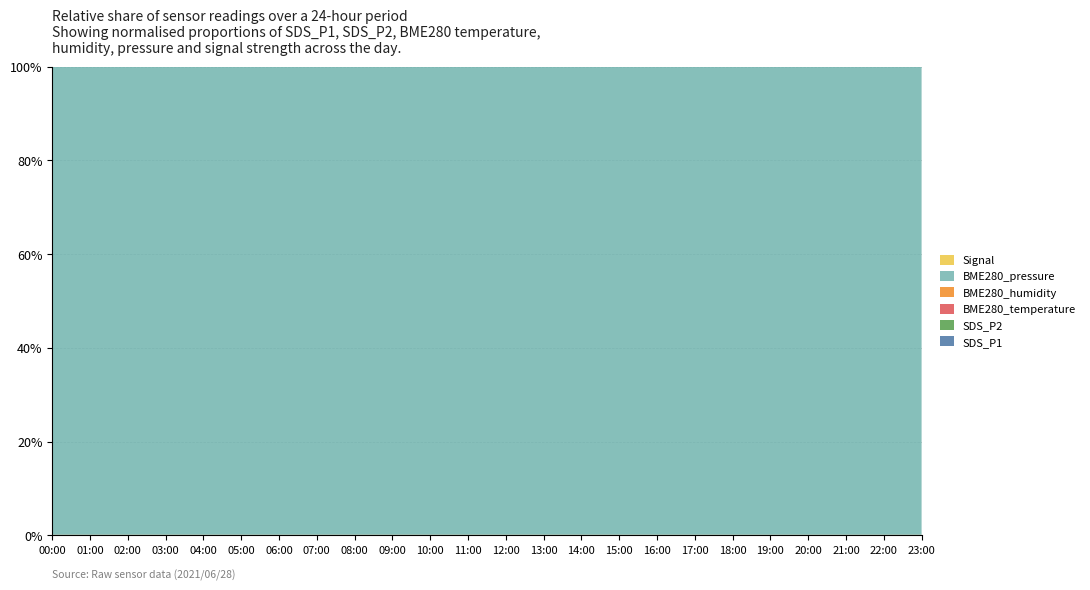

Reading left to right, extract all data points from this chart.

SDS_P1: 00:00=14.8	01:00=15.0	02:00=15.1	03:00=14.2	04:00=13.6	05:00=13.0	06:00=12.9	07:00=13.4	08:00=14.2	09:00=15.7	10:00=17.2	11:00=18.4	12:00=19.1	13:00=18.7	14:00=17.9	15:00=16.3	16:00=15.8	17:00=15.2	18:00=14.9	19:00=14.6	20:00=14.2	21:00=14.0	22:00=14.1	23:00=14.4
SDS_P2: 00:00=10.6	01:00=10.8	02:00=10.9	03:00=10.1	04:00=9.9	05:00=9.4	06:00=9.2	07:00=9.7	08:00=10.1	09:00=10.9	10:00=11.4	11:00=12.2	12:00=12.9	13:00=12.4	14:00=11.9	15:00=11.1	16:00=10.8	17:00=10.4	18:00=10.2	19:00=10.0	20:00=9.9	21:00=9.8	22:00=9.9	23:00=10.1
BME280_temperature: 00:00=17.8	01:00=17.1	02:00=16.9	03:00=16.8	04:00=16.6	05:00=16.4	06:00=16.9	07:00=17.5	08:00=18.2	09:00=19.1	10:00=20.3	11:00=21.4	12:00=22.1	13:00=22.5	14:00=22.3	15:00=21.8	16:00=21.2	17:00=20.5	18:00=19.8	19:00=19.1	20:00=18.5	21:00=18.1	22:00=17.8	23:00=17.6
BME280_humidity: 00:00=79.8	01:00=82.5	02:00=83.1	03:00=83.5	04:00=83.8	05:00=84.1	06:00=83.5	07:00=82.8	08:00=81.5	09:00=79.8	10:00=77.5	11:00=75.2	12:00=73.5	13:00=72.8	14:00=73.2	15:00=74.5	16:00=75.8	17:00=77.1	18:00=78.2	19:00=79.1	20:00=79.8	21:00=80.2	22:00=80.1	23:00=80.0
BME280_pressure: 00:00=99188.4	01:00=99177.5	02:00=99168.3	03:00=99160.5	04:00=99155.2	05:00=99152.8	06:00=99155.5	07:00=99160.8	08:00=99168.5	09:00=99175.2	10:00=99179.8	11:00=99182.5	12:00=99184.2	13:00=99183.8	14:00=99181.5	15:00=99178.2	16:00=99175.5	17:00=99172.8	18:00=99170.5	19:00=99168.2	20:00=99166.8	21:00=99165.5	22:00=99166.2	23:00=99168.5
Signal: 00:00=-61.9	01:00=-61.5	02:00=-61.2	03:00=-61.1	04:00=-61.0	05:00=-61.0	06:00=-61.1	07:00=-61.2	08:00=-61.4	09:00=-61.6	10:00=-61.8	11:00=-62.0	12:00=-62.1	13:00=-62.0	14:00=-61.9	15:00=-61.7	16:00=-61.6	17:00=-61.5	18:00=-61.5	19:00=-61.4	20:00=-61.5	21:00=-61.6	22:00=-61.7	23:00=-61.8